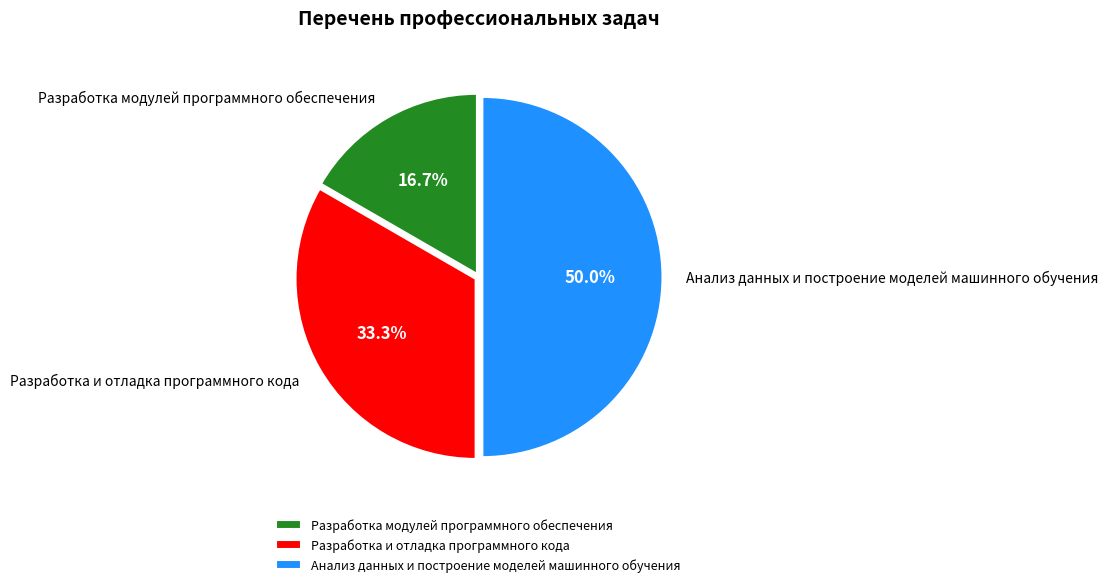

To the nearest percent, what is the difference between the Разработка и отладка программного кода and Разработка модулей программного обеспечения slice percentages?

17%